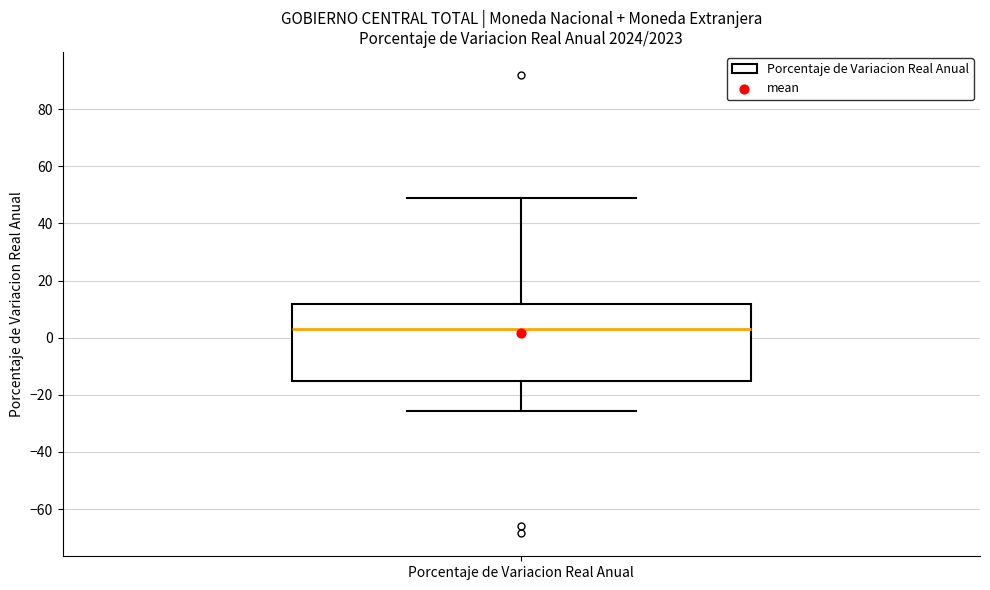

Where is the upper edge of the box for Porcentaje de Variacion Real Anual on the y-axis? The values are not printed on the chart, so give them approximately, as read against the axis.

12